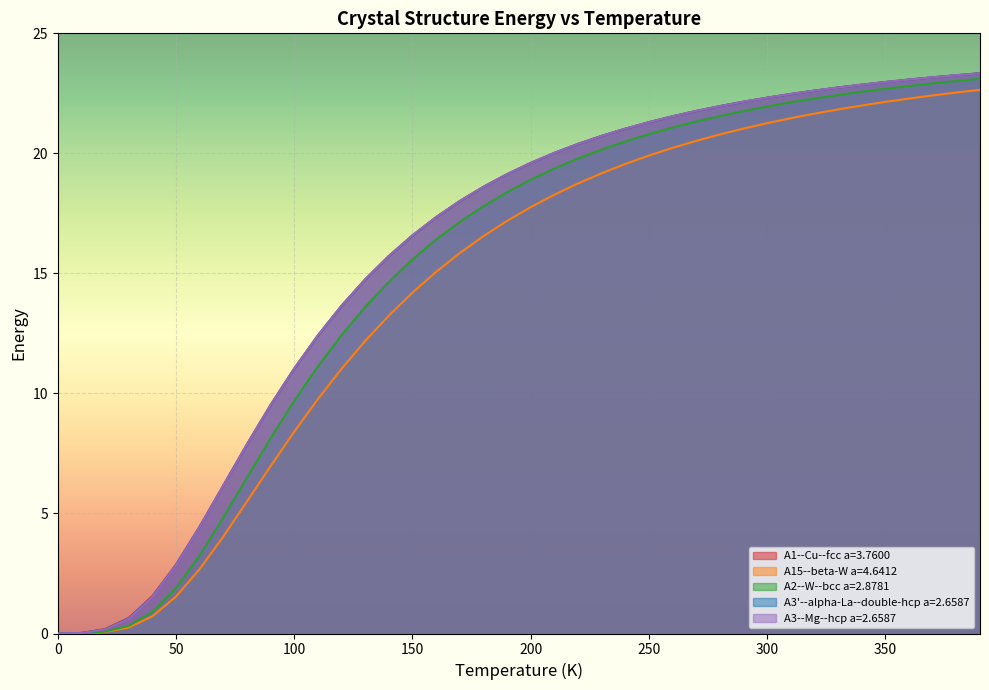

Count the number of categories in the chart.

40